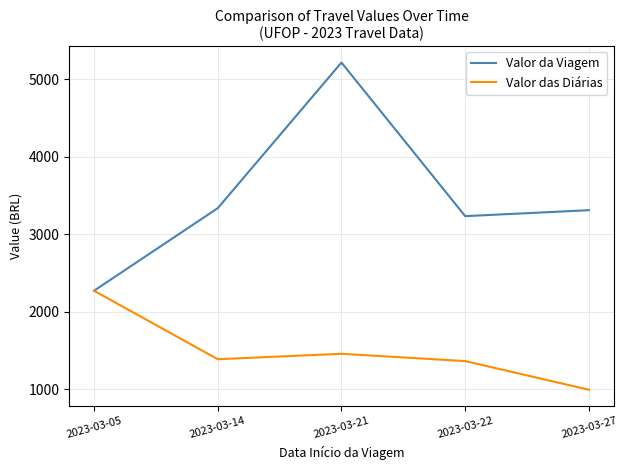

Which series has the largest total across all categories?

Valor da Viagem